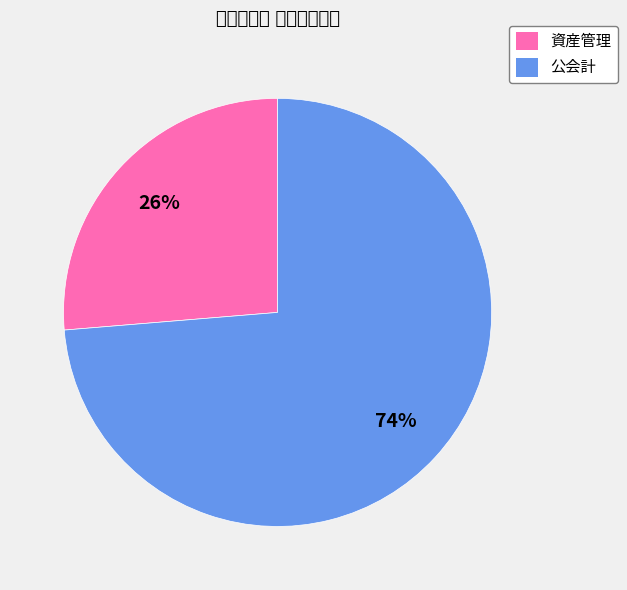

True or false: 公会計 accounts for 74% of the total.

True